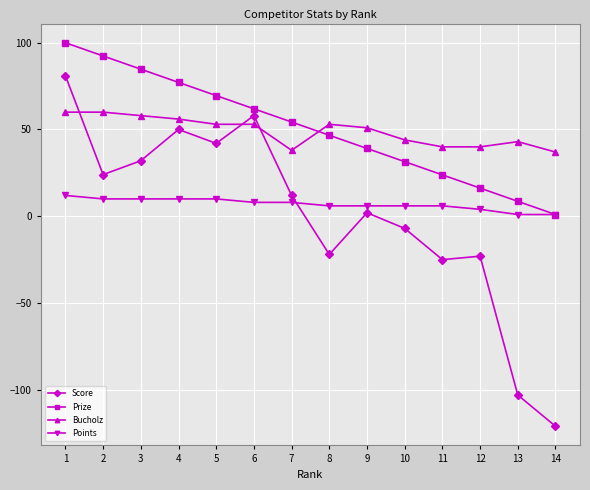

How many categories are shown in the chart?

14